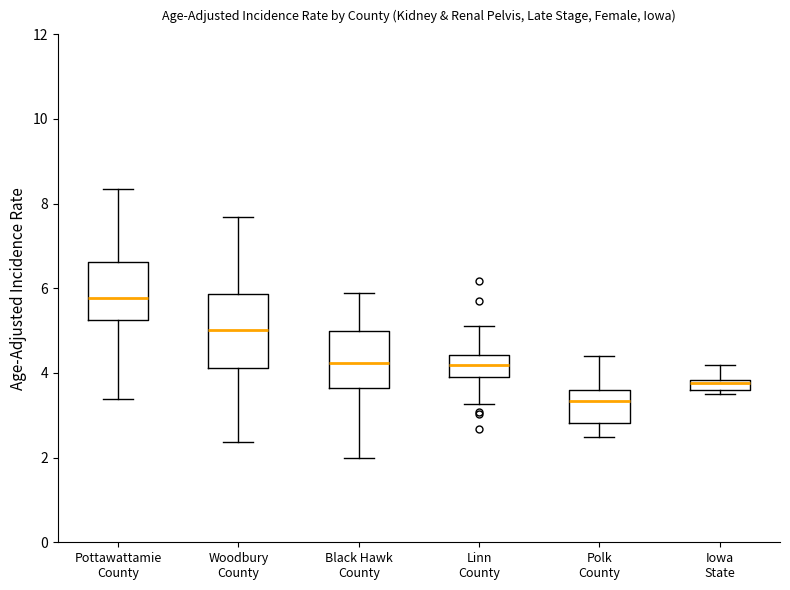

Which box is the tallest, from its lower edge to its upper edge?

Woodbury County